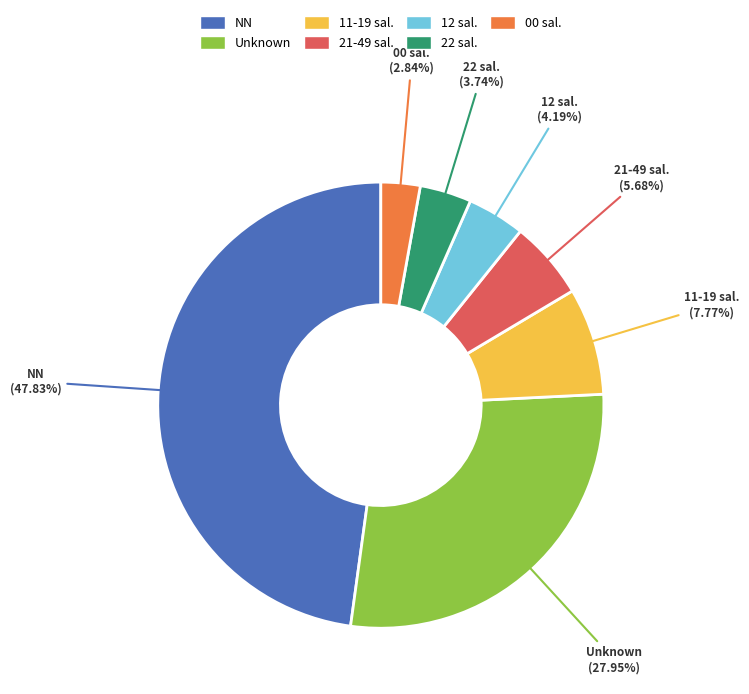

Does any single category account for the majority?

No